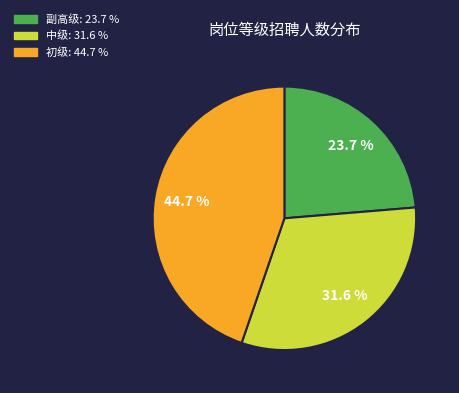

Does any single category account for the majority?

No